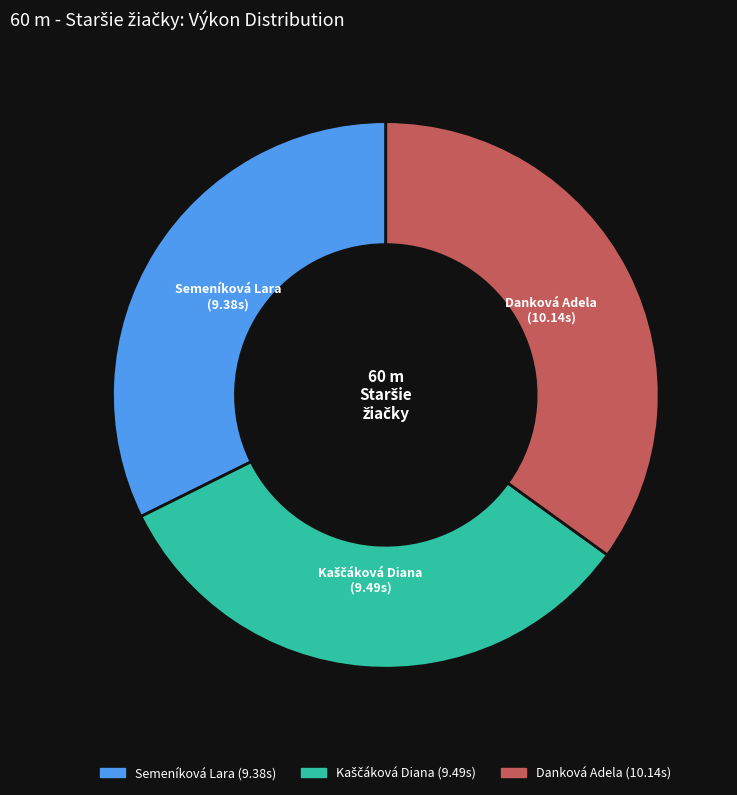

How many segments does this pie chart have?

3